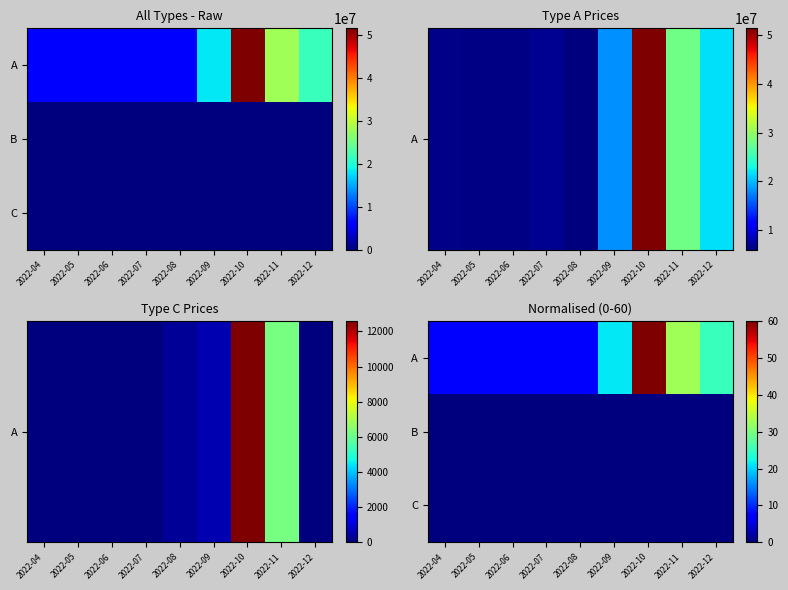

List the labels in order of A value, largest first.

2022-10, 2022-11, 2022-12, 2022-09, 2022-07, 2022-04, 2022-06, 2022-05, 2022-08